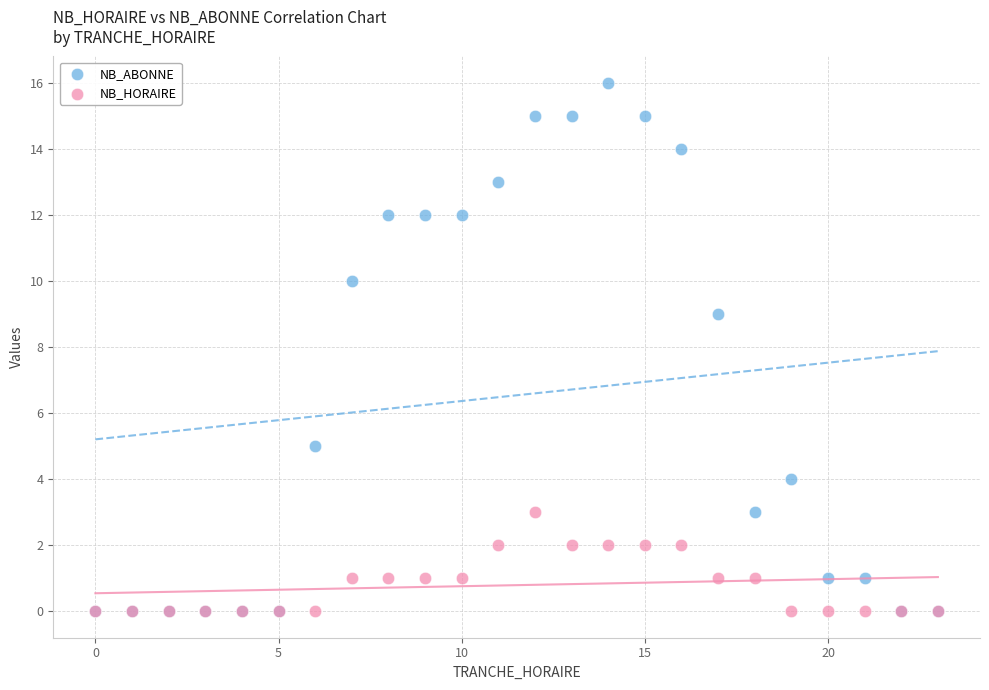

Which series has the widest spread of Y values?

NB_ABONNE